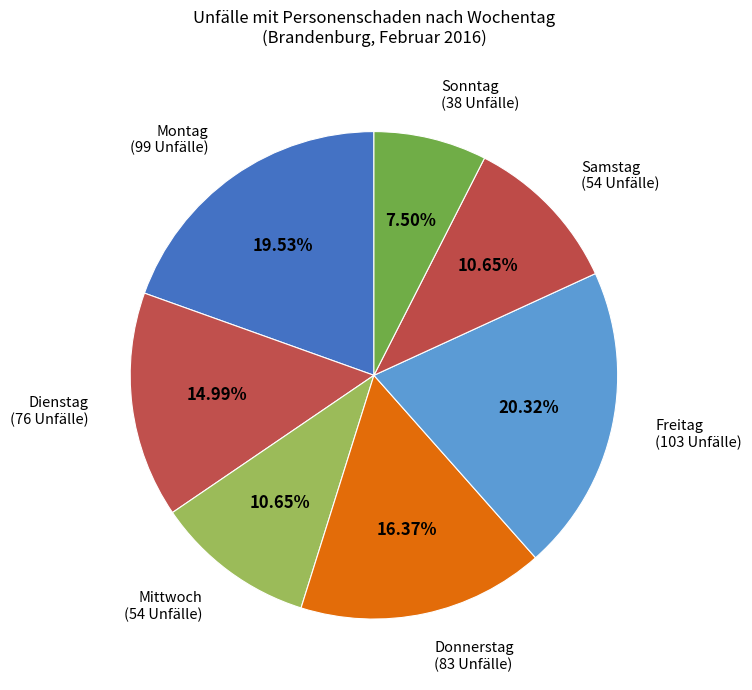

Count the number of slices in the pie.

7